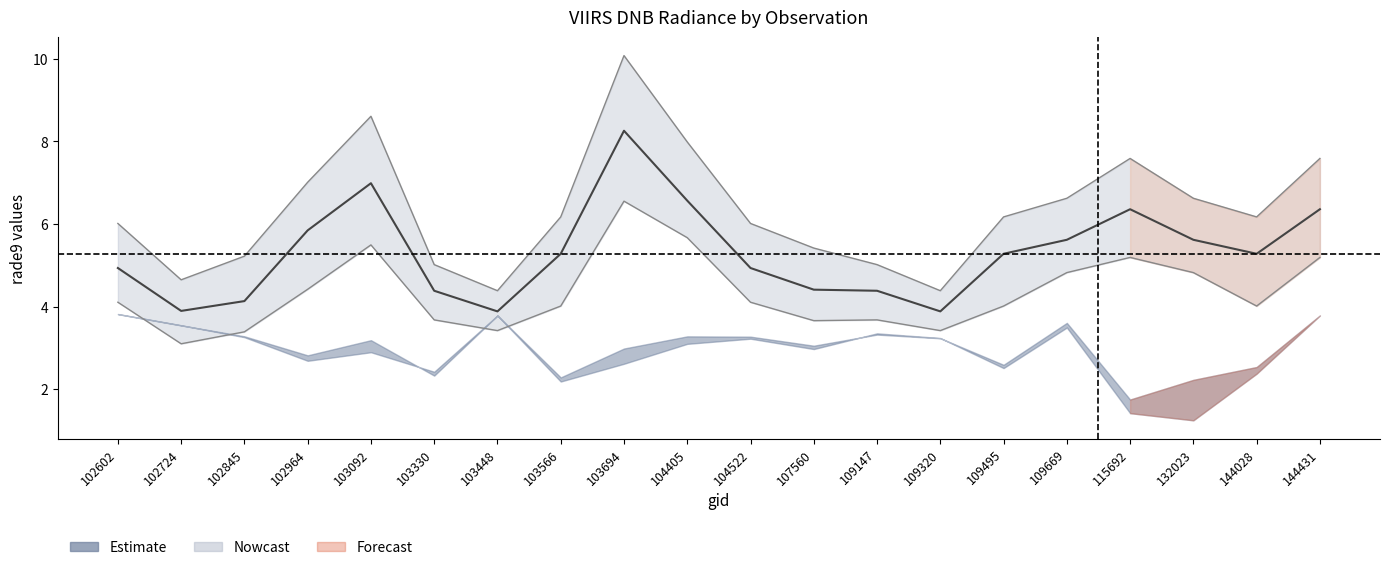

How many lines are shown in the chart?

1